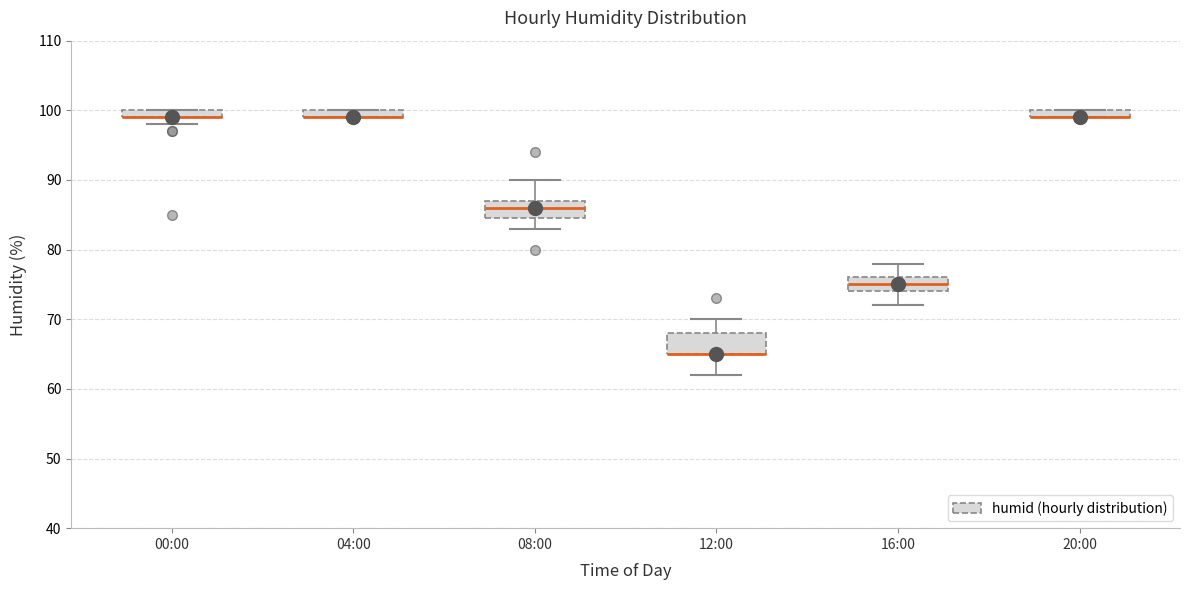

Where does the lower whisker of the box for 12:00 end on the y-axis? The values are not printed on the chart, so give them approximately, as read against the axis.

62